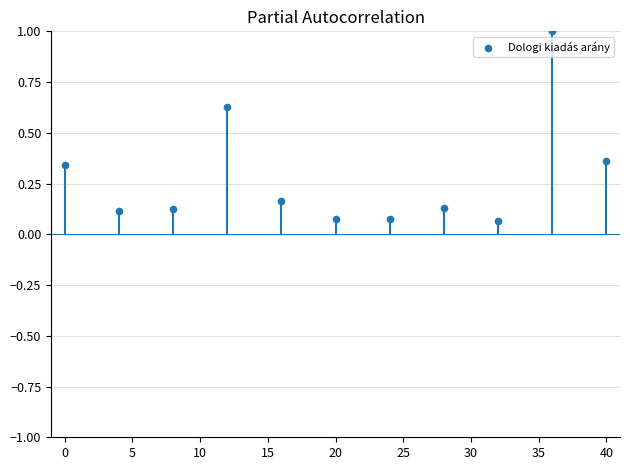

What is the range of Y values (max minus min)?

0.9